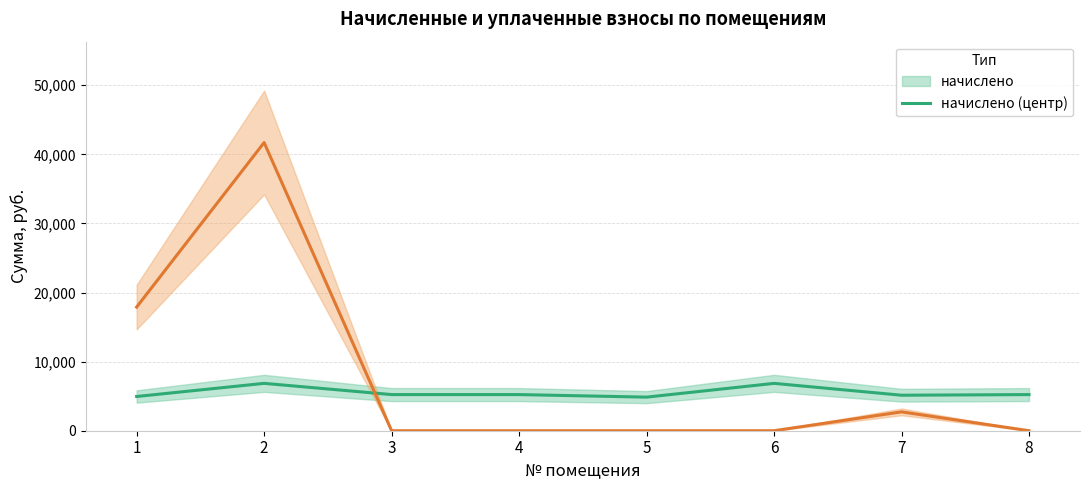

Reading right to left, extract all data points from this chart.

начислено (центр): 5230.1	5137.9	6854.4	4861.4	5230.1	5230.2	6854.4	4953.6
задолженность (взнос) (центр): 0.0	2726.9	0.0	0.0	0.0	0.0	41708.9	17896.2